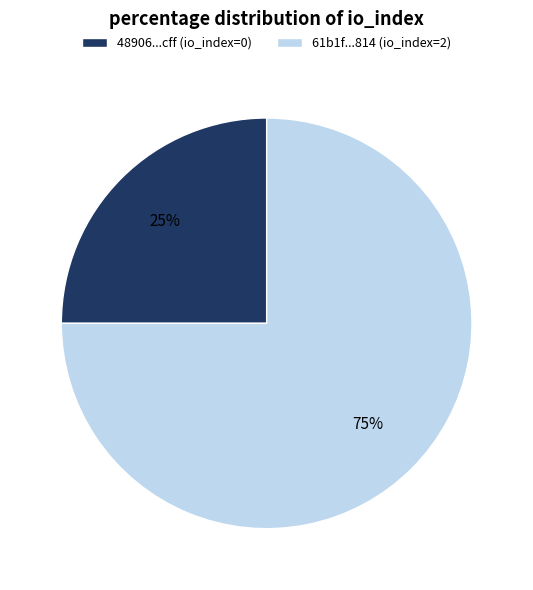

Which slice represents more than half of the pie?

61b1f...814 (io_index=2)